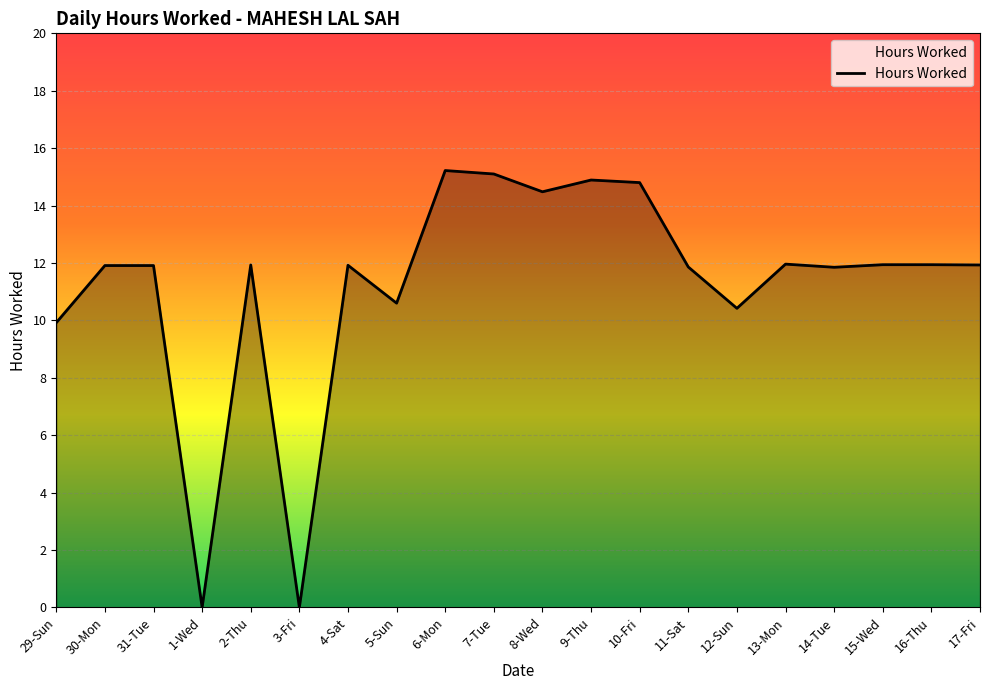

Which has a higher value, 1-Wed or 4-Sat?

4-Sat